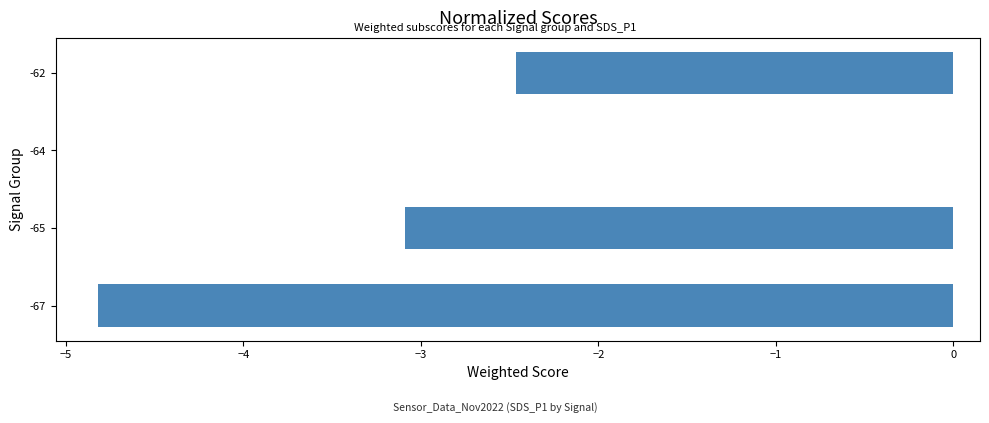

The chart shows a value of -1.7 at -67. True or false?

False